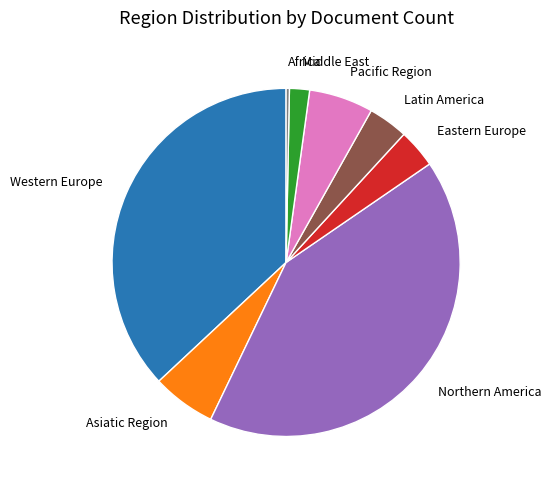

Does any single category account for the majority?

No